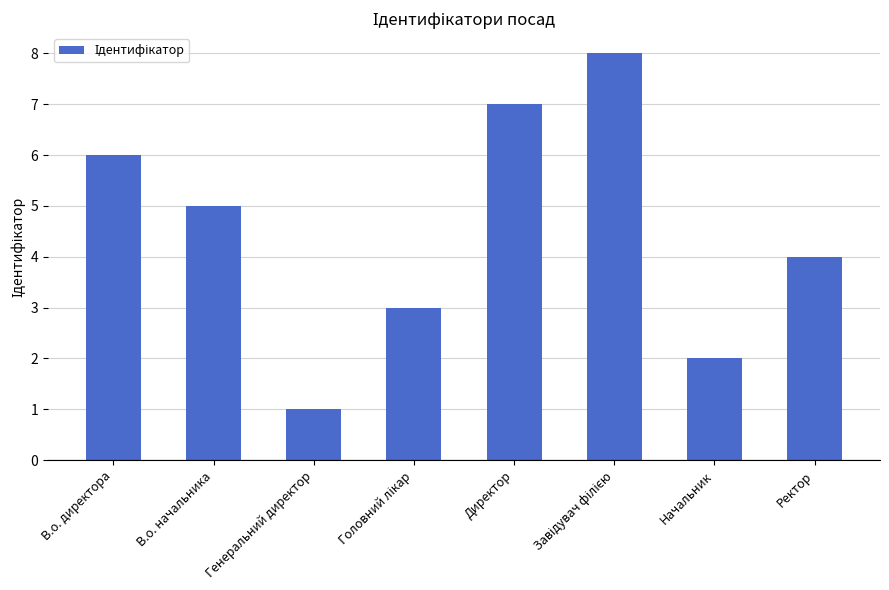

Between Генеральний директор and Ректор, which is larger?

Ректор